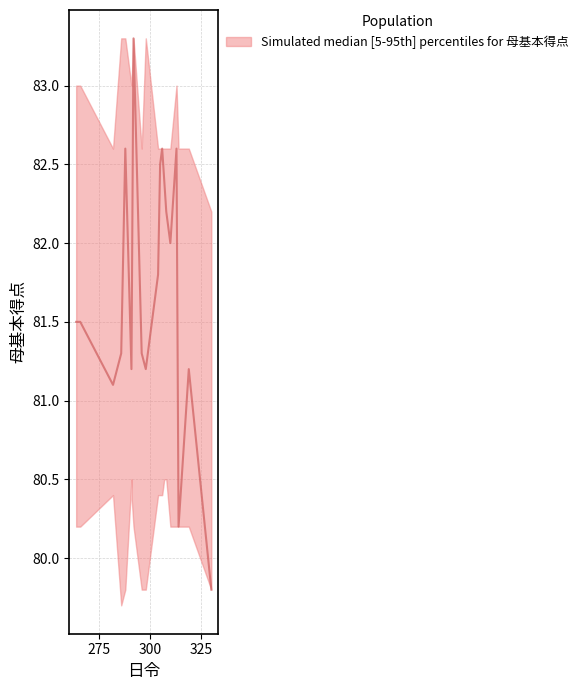

How many categories are shown in the chart?

20